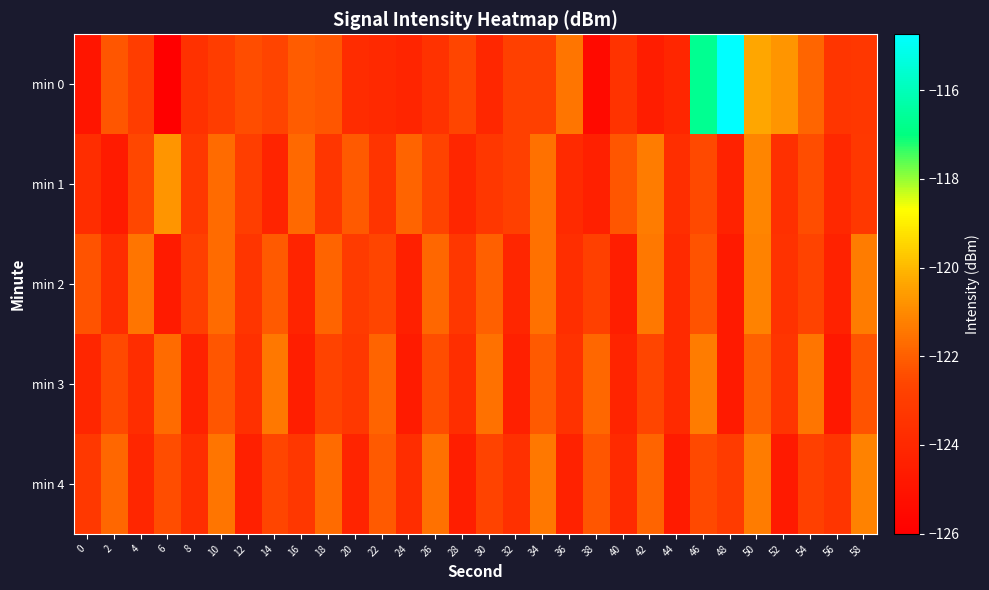

Rank the series by their maximum value, from highest to lowest.

min 0, min 1, min 2, min 4, min 3